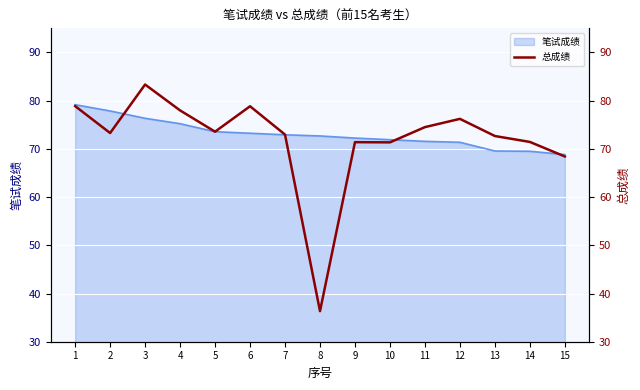

How many data points are less than 73?

7